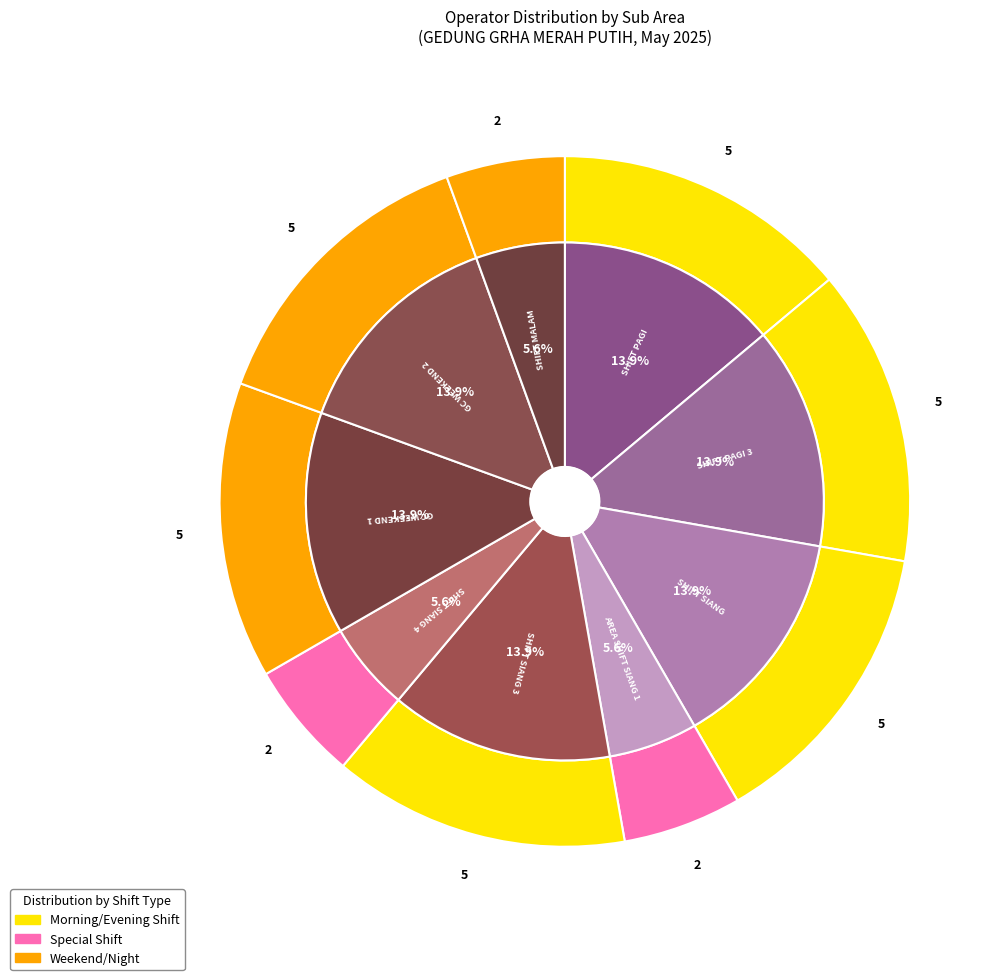

Count the number of slices in the pie.

9